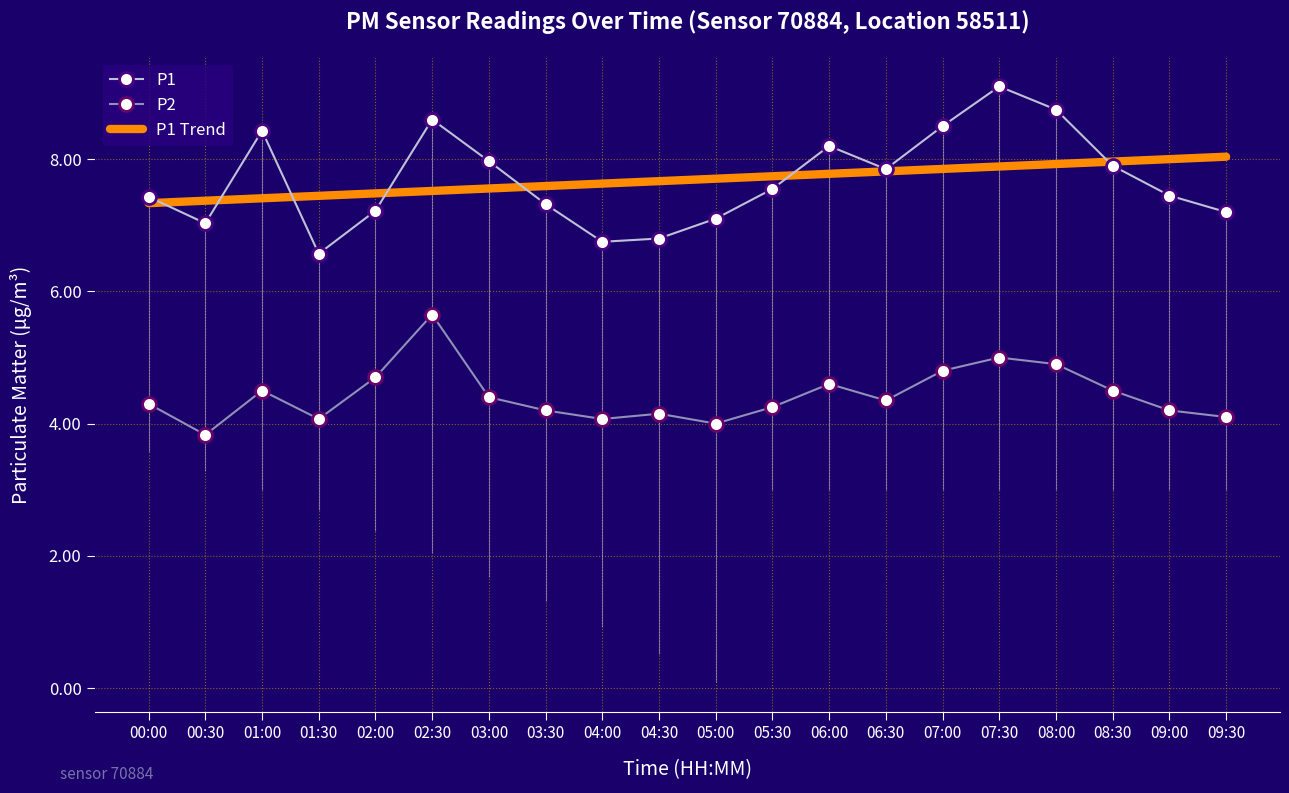

How many categories are shown in the chart?

20